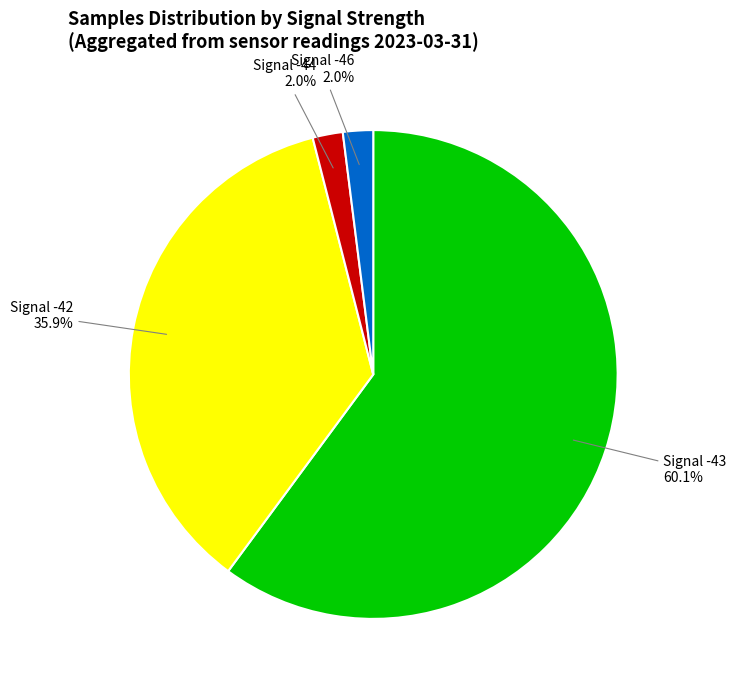

Is there any slice that represents more than half of the pie?

Yes